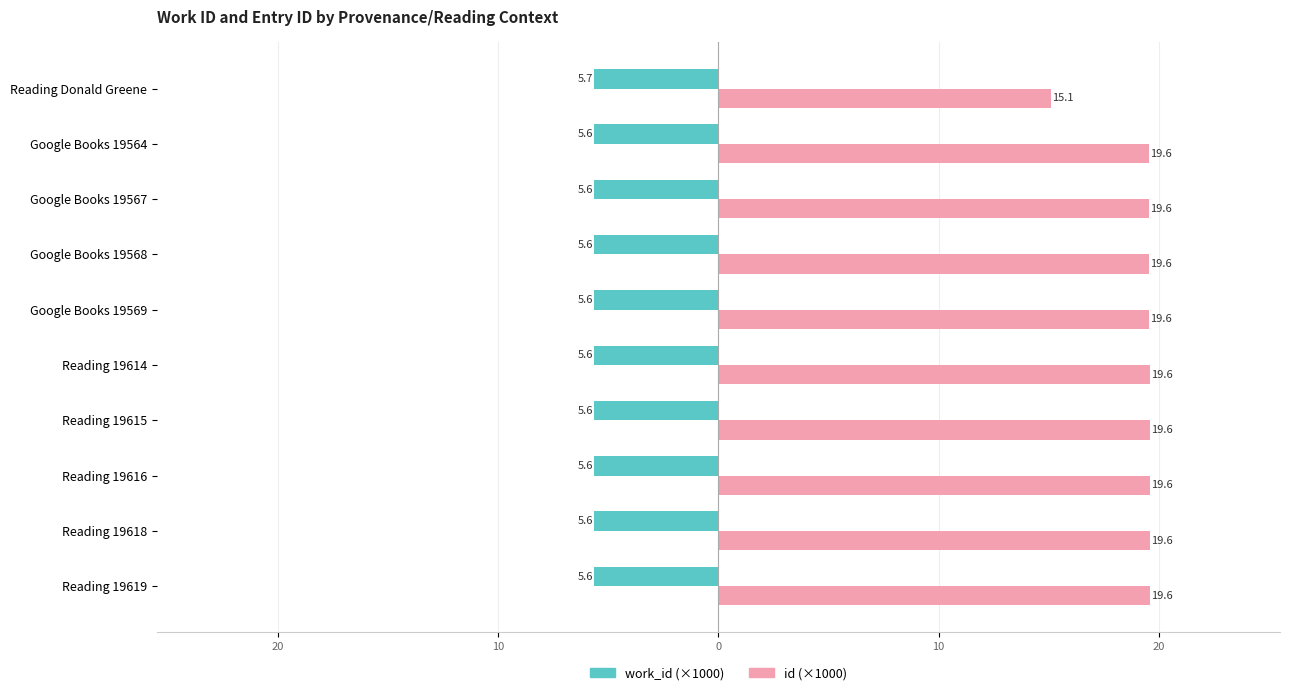

At how many categories does at least one series exceed 18?

9